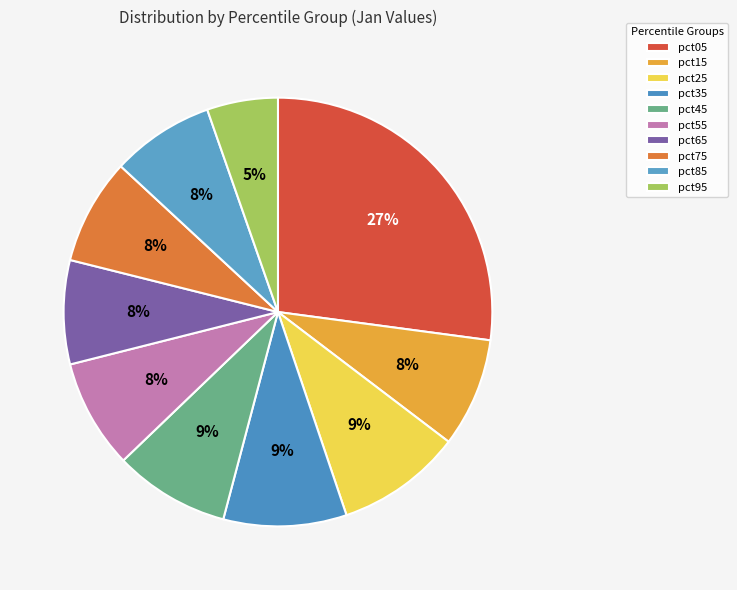

Is there any slice that represents more than half of the pie?

No